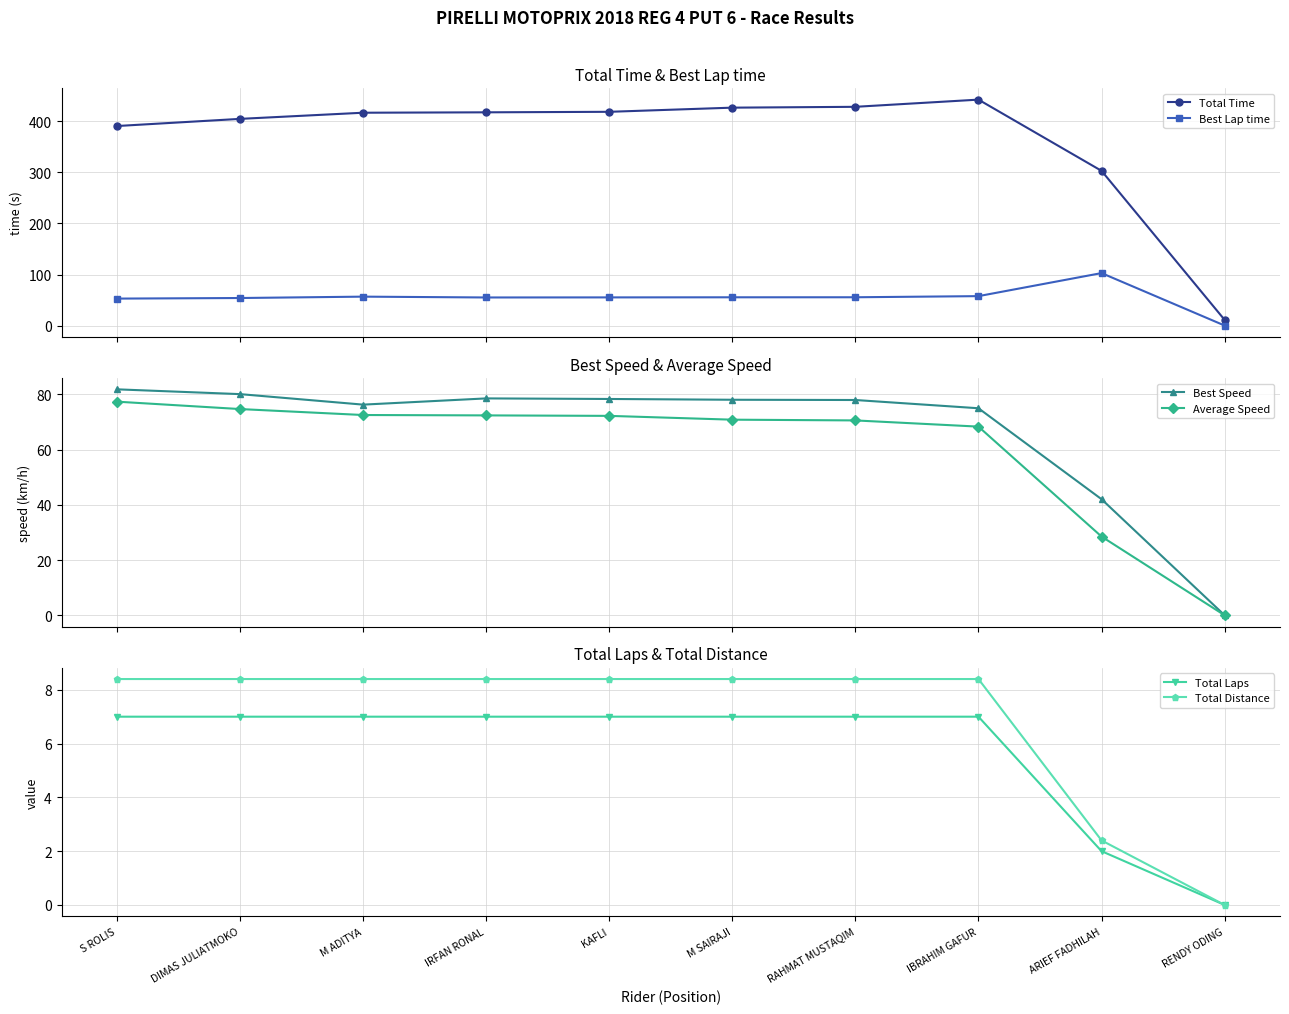

What is the approximate value of Best Lap time at DIMAS JULIATMOKO?

53.9